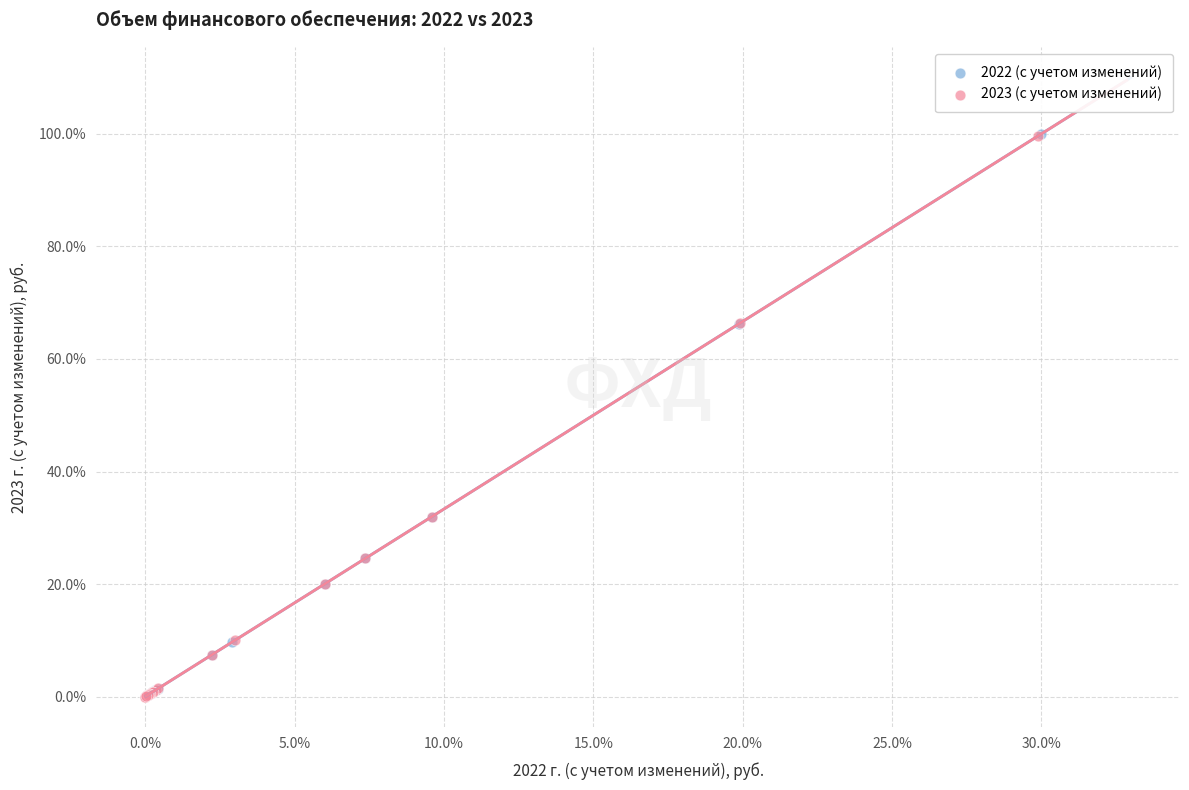

What are all the series names shown in the legend?

2022 (с учетом изменений), 2023 (с учетом изменений)